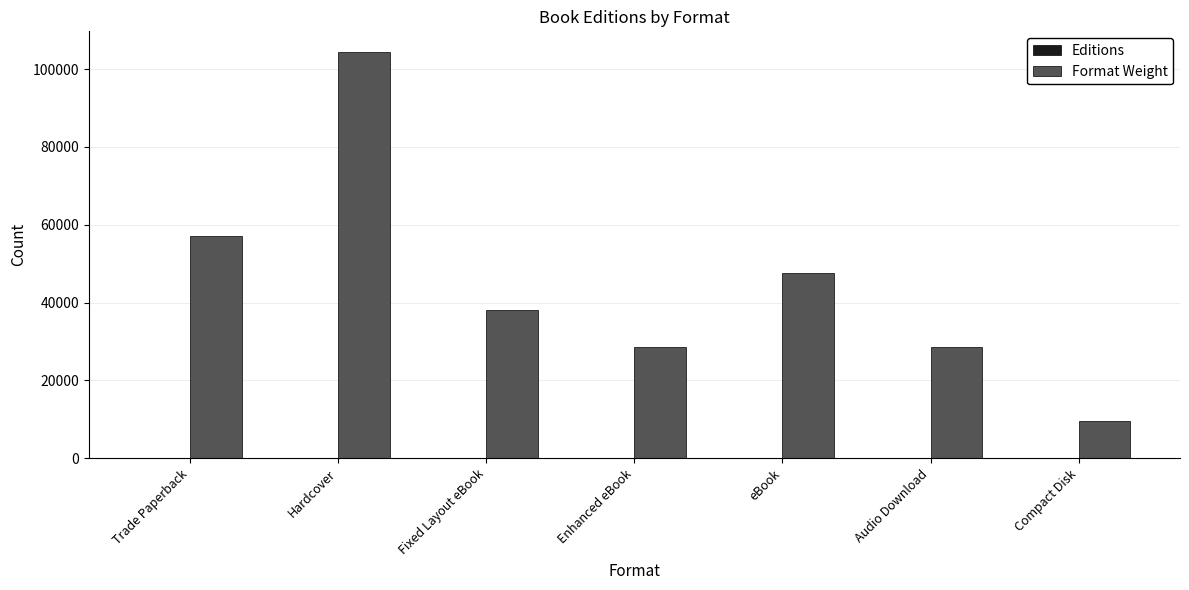

At which label does Format Weight reach its peak?

Hardcover